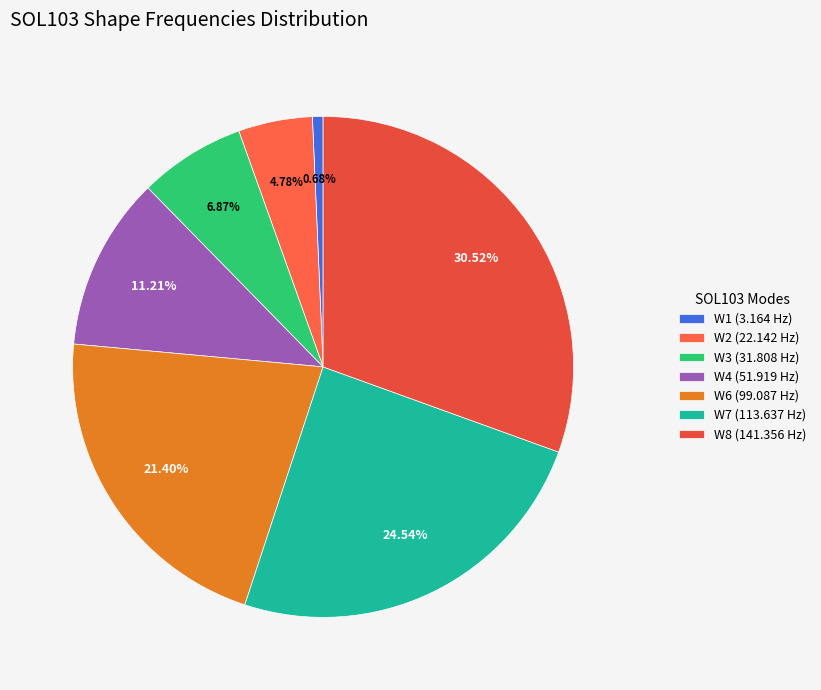

True or false: W1 accounts for 8% of the total.

False